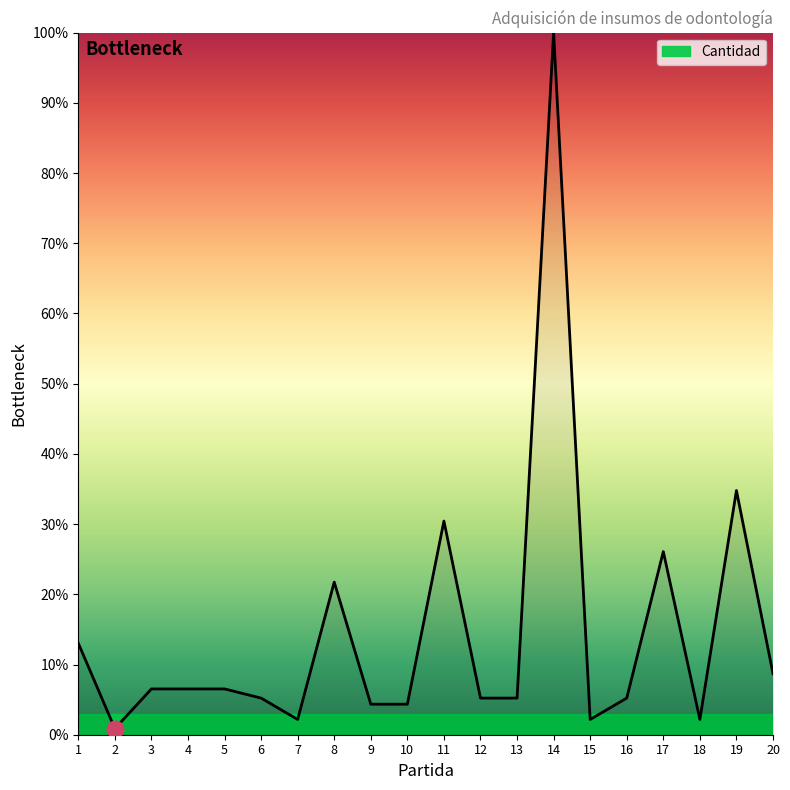

What is the ratio of the value at 11 to the value at 3?

4.7